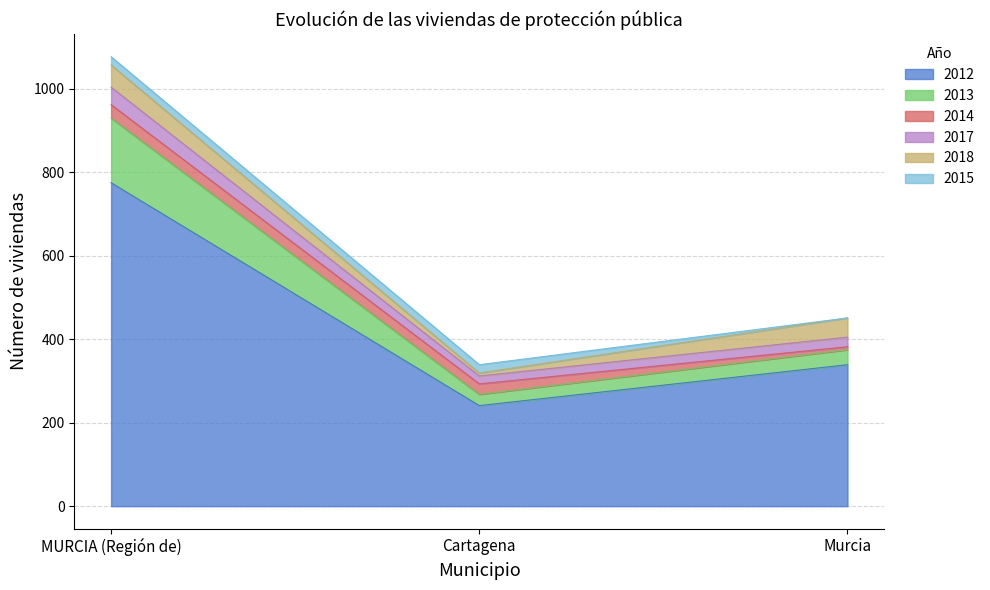

What is the label of the 1st point from the left?

MURCIA (Región de)